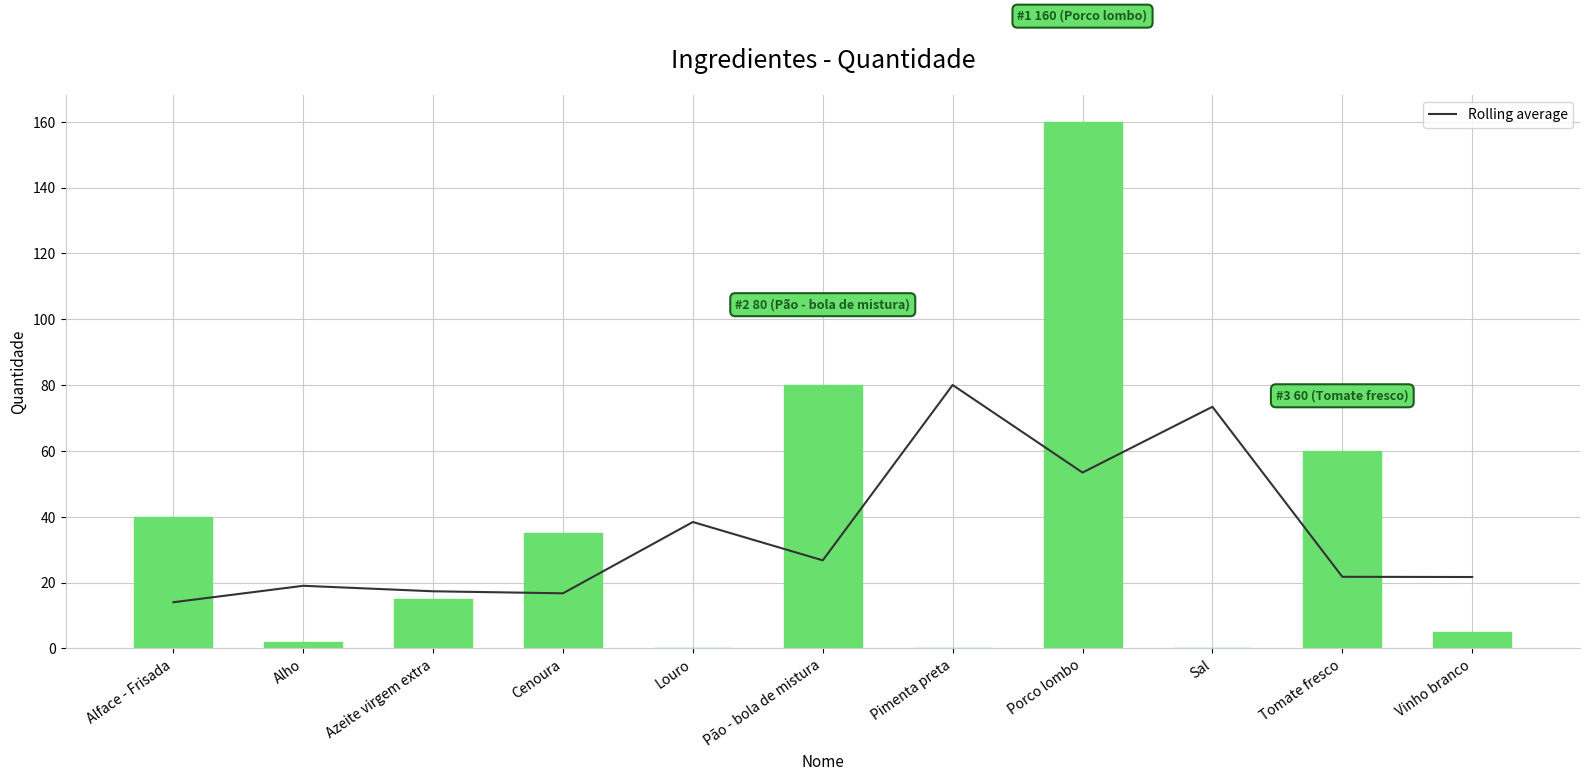

What is the difference between the highest and lowest values at Tomate fresco?

38.3